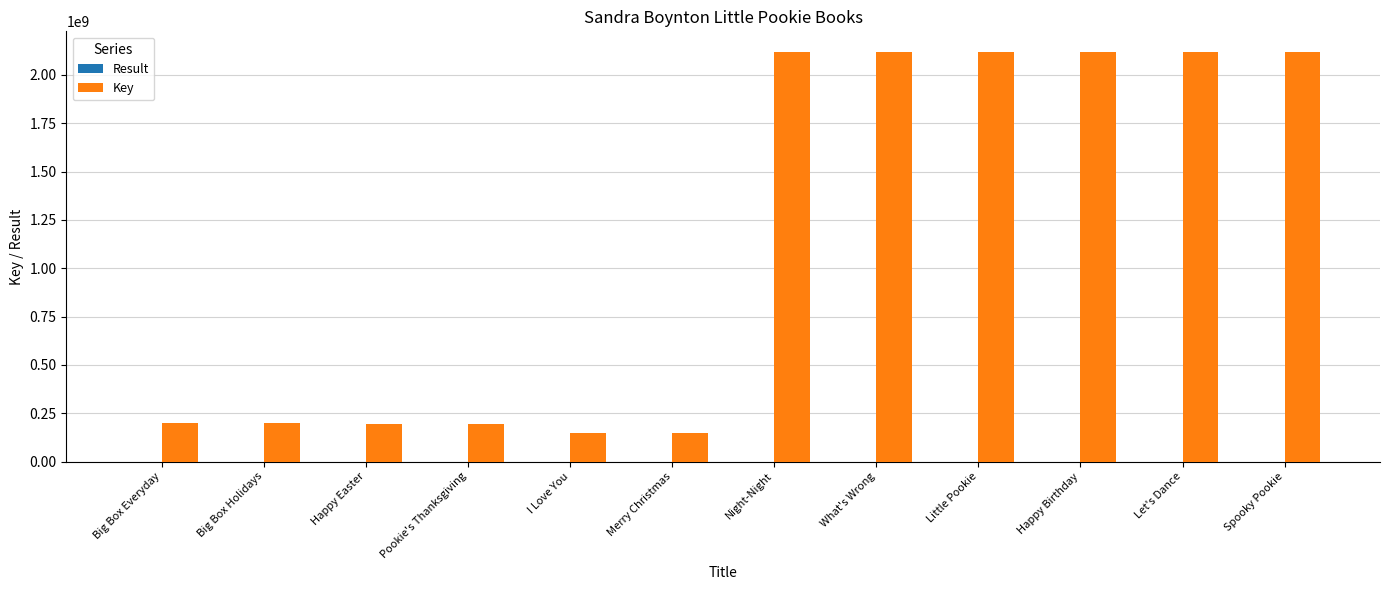

Which series has the largest total across all categories?

Key